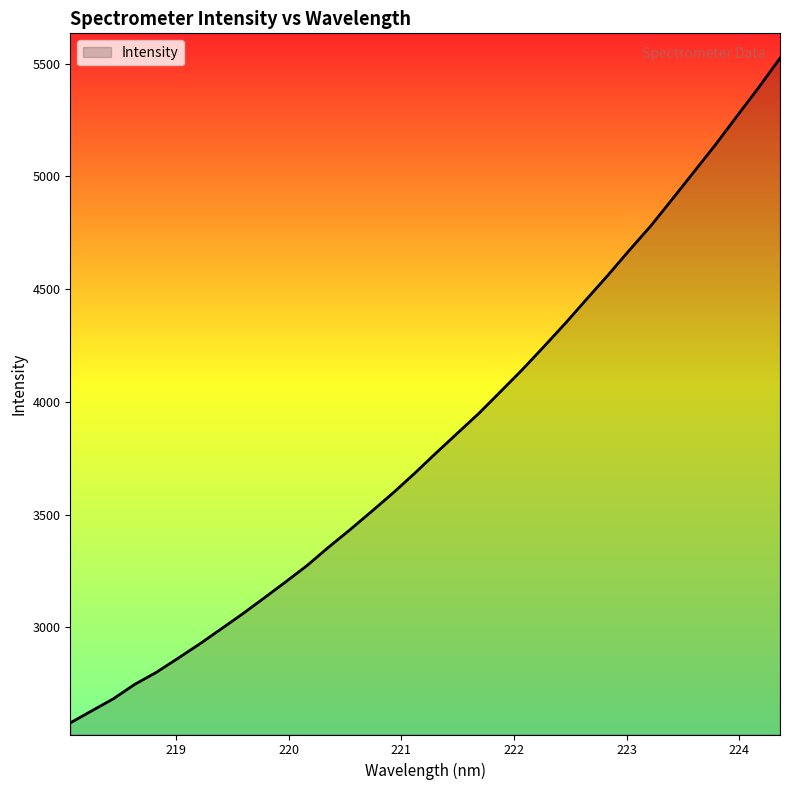

What is the greatest value displayed?

5523.8